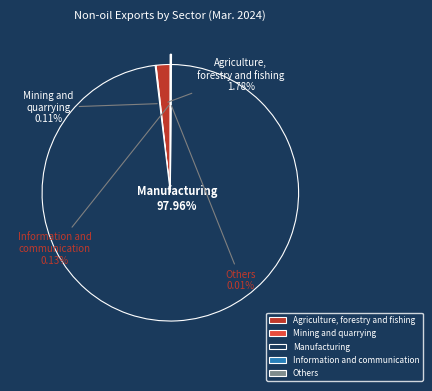

Which slice is the largest?

Manufacturing